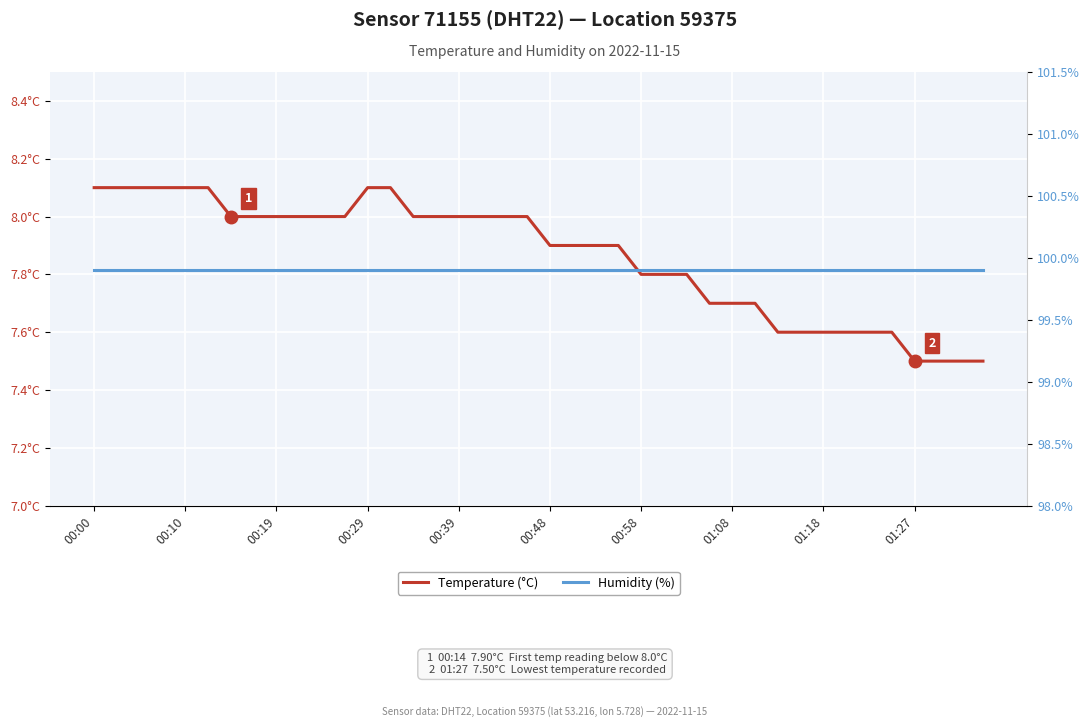

List the series in order of their peak value, highest first.

Humidity (%), Temperature (°C)